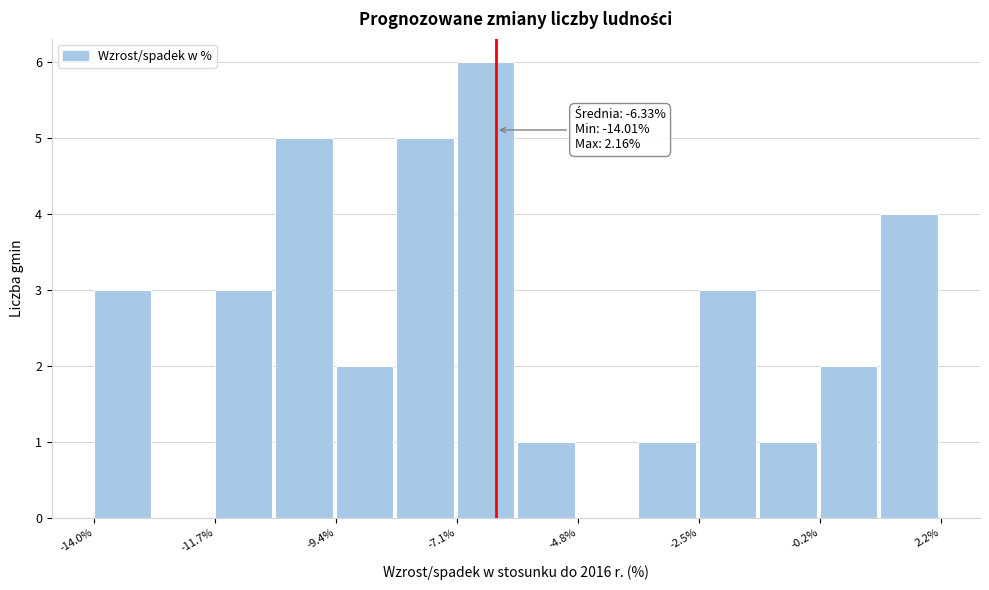

Read against the x-axis, roughly where is the centre of the tallest bar?

-6.5